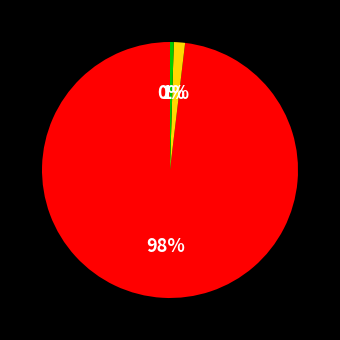

To the nearest percent, what is the average slice percentage?

33%